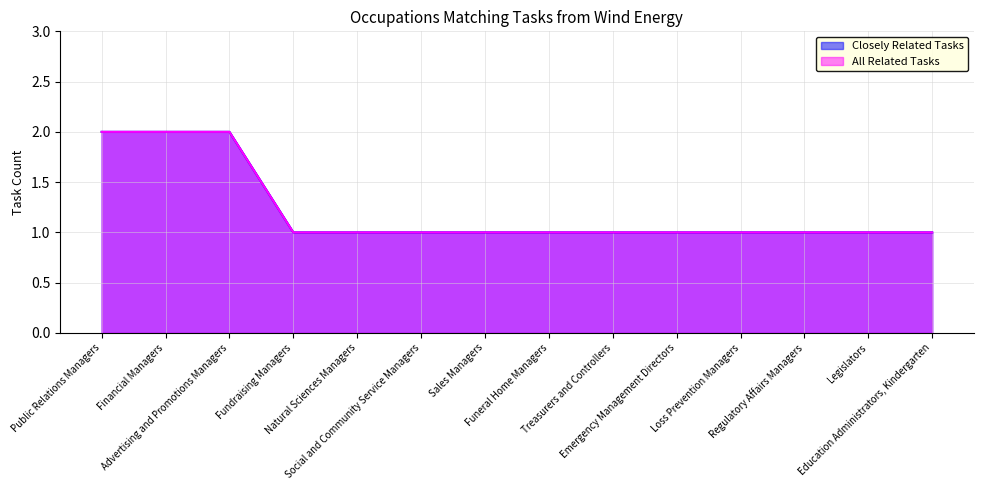

Reading left to right, what are all the values shown in this chart?

Closely Related Tasks: 2	2	2	1	1	1	1	1	1	1	1	1	1	1
All Related Tasks: 2	2	2	1	1	1	1	1	1	1	1	1	1	1